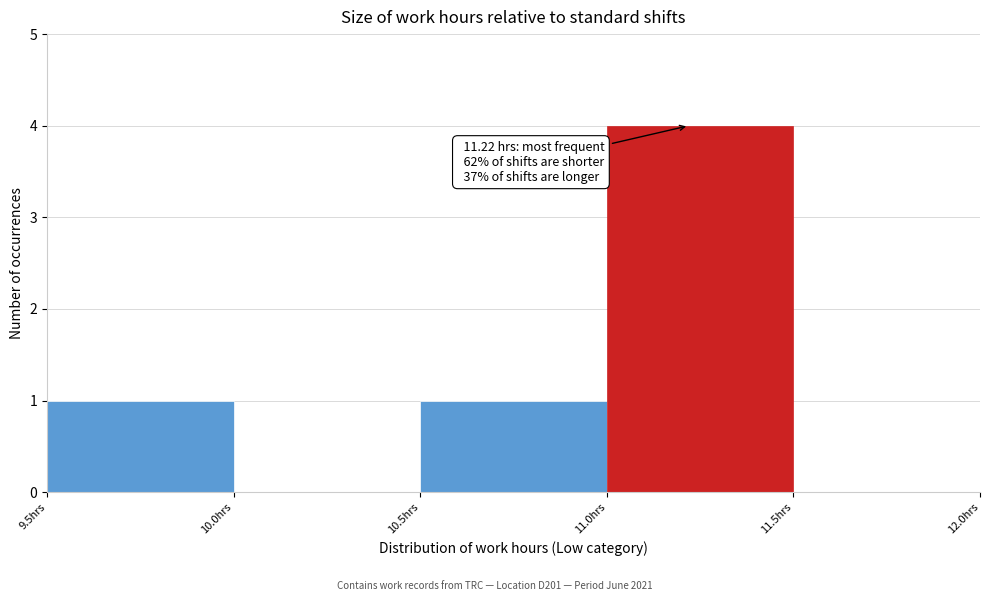

Over which range of the x-axis is the bar tallest?

11.0 to 11.5